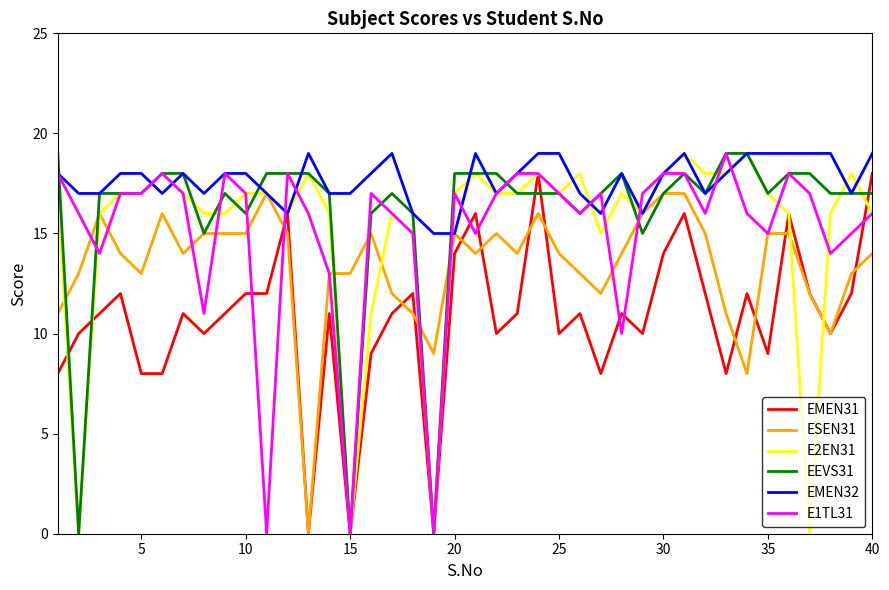

What is the highest value of the EMEN32 series?

19